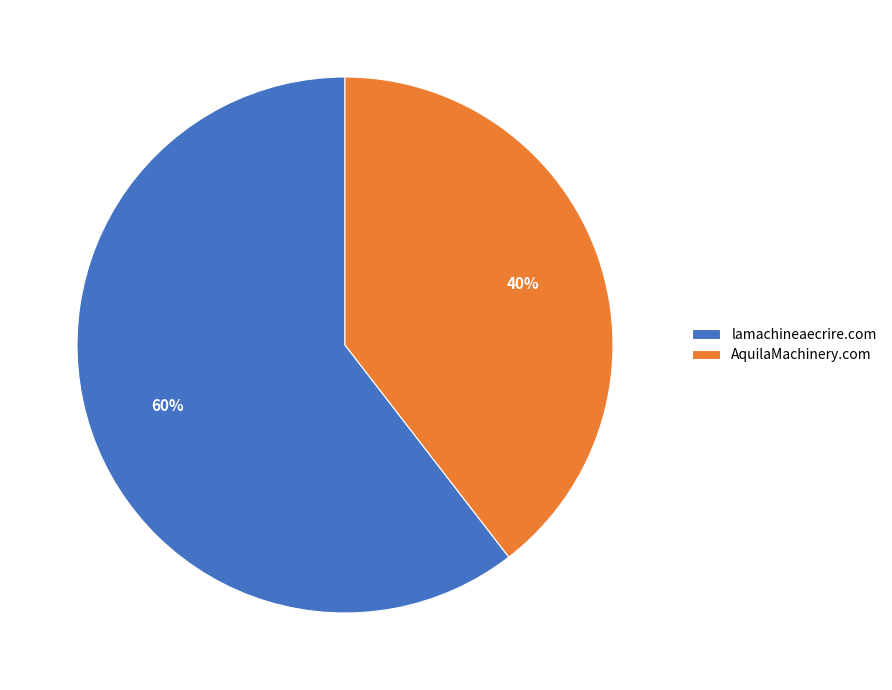

The AquilaMachinery.com slice represents 40% of the pie. True or false?

True